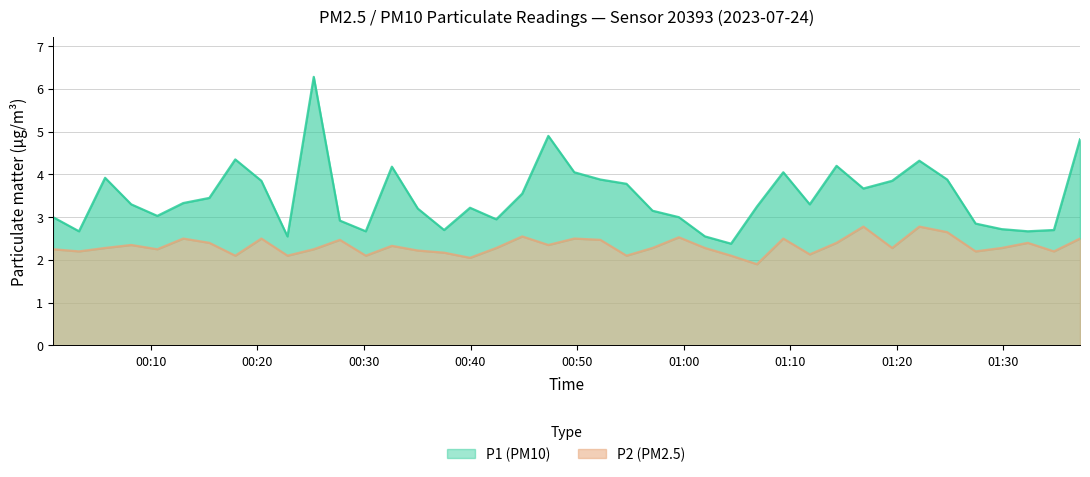

Count the number of categories in the chart.

40